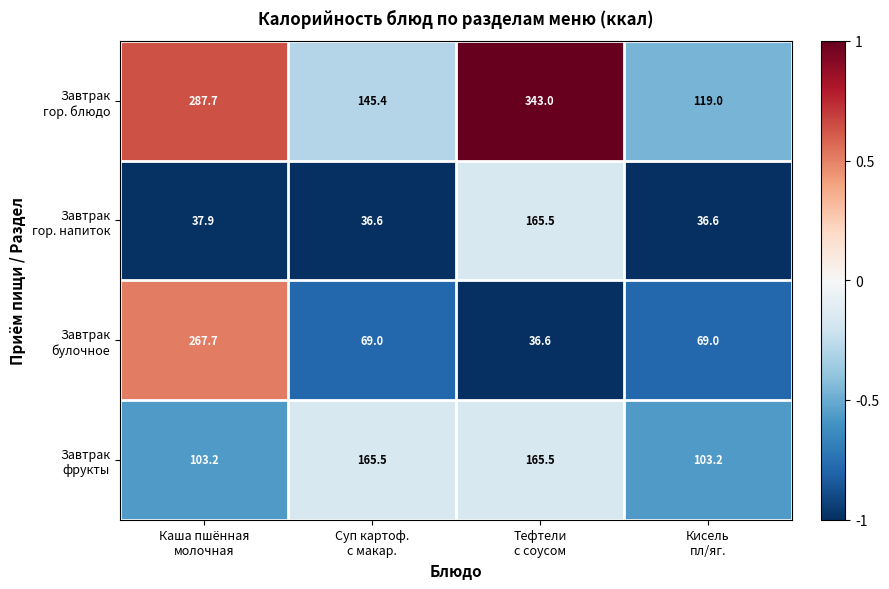

What is the greatest value displayed?

343.0